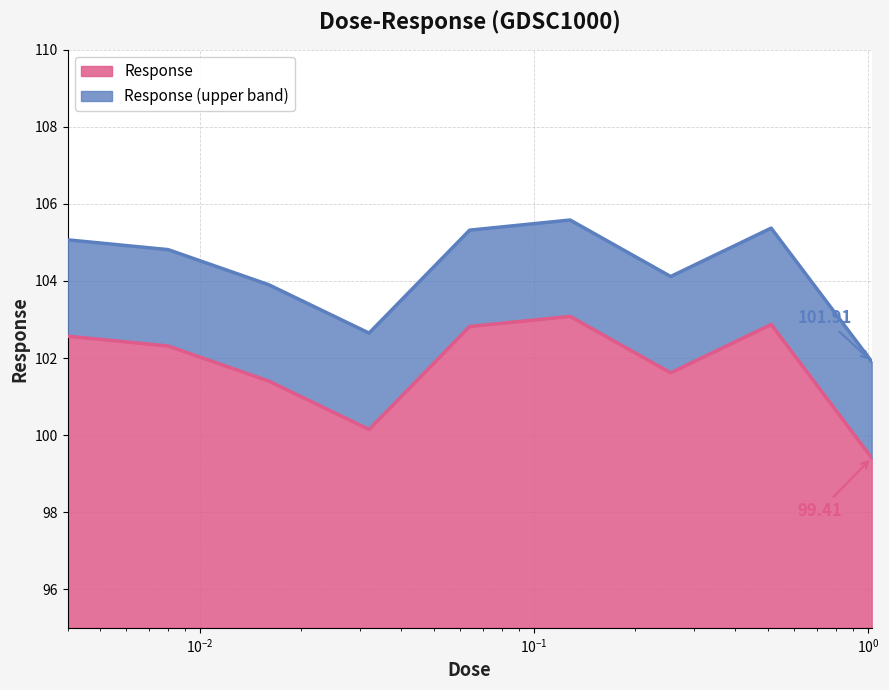

Approximately how many times larger is the value at 0.008 compared to 0.004?

1.0